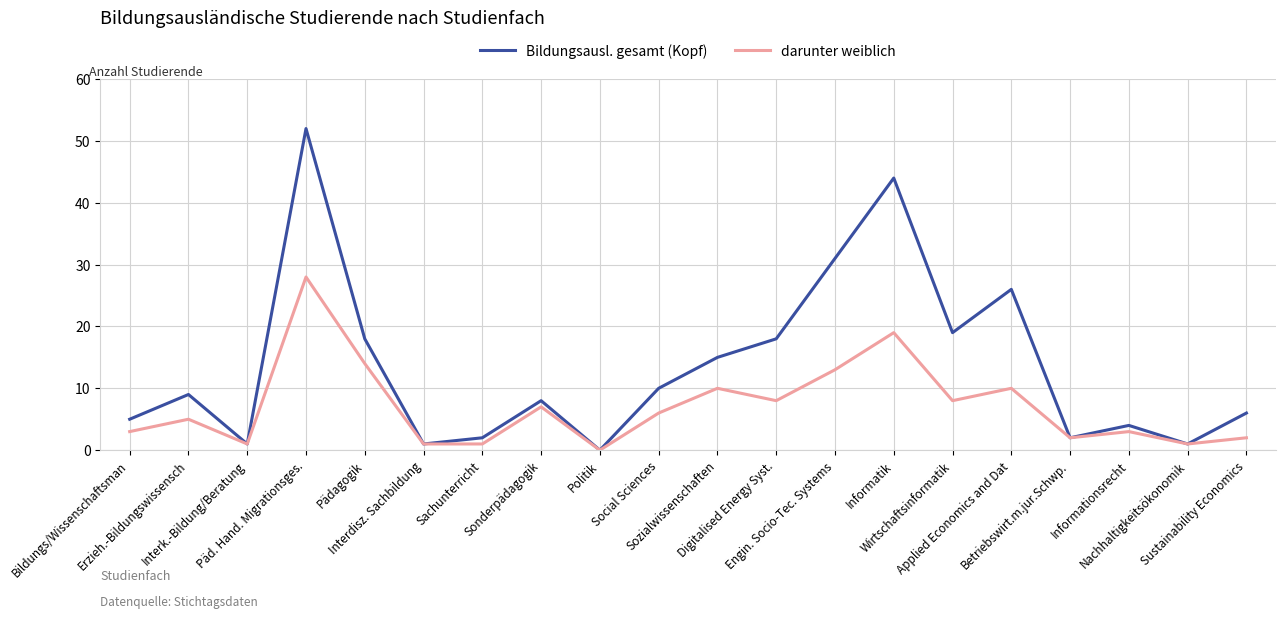

Is the value of Bildungsausl. gesamt (Kopf) at Bildungs/Wissenschaftsman greater than the value of darunter weiblich at Betriebswirt.m.jur.Schwp.?

Yes